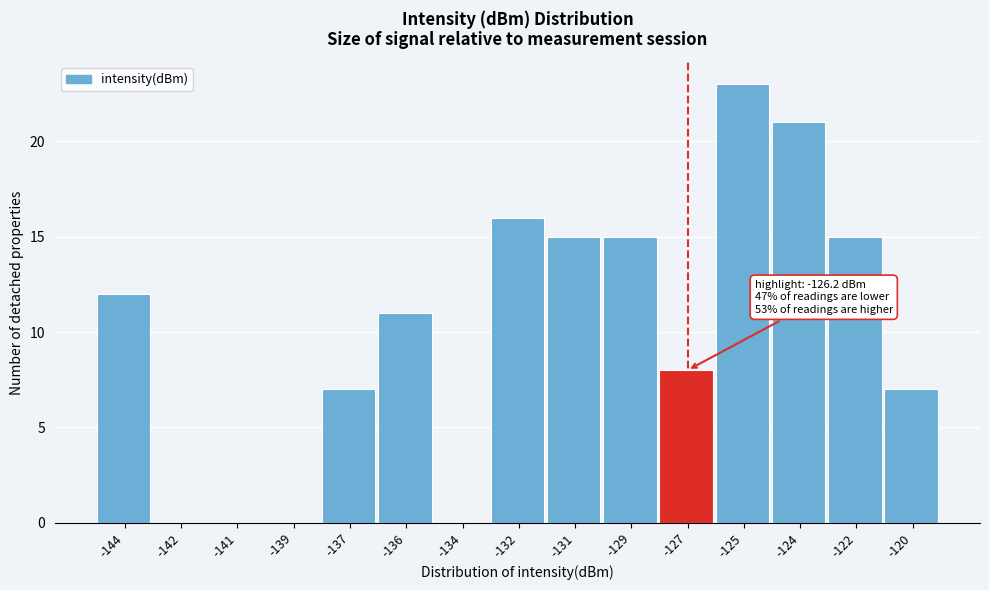

Reading left to right, extract all data points from this chart.

-144=12	-142=0	-141=0	-139=0	-137=7	-136=11	-134=0	-132=16	-131=15	-129=15	-127=8	-125=23	-124=21	-122=15	-120=7